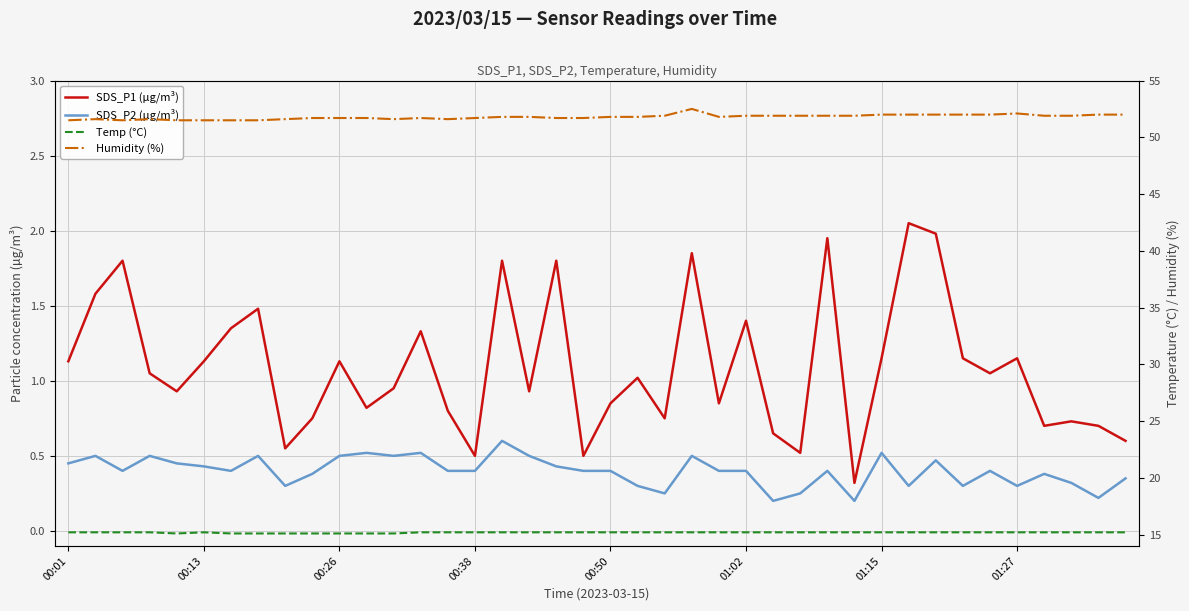

Reading left to right, transcribe all the data shown in this chart.

SDS_P1 (µg/m³): 1.1	1.6	1.8	1.1	0.9	1.1	1.4	1.5	0.6	0.8	1.1	0.8	0.9	1.3	0.8	0.5	1.8	0.9	1.8	0.5	0.8	1.0	0.8	1.9	0.8	1.4	0.7	0.5	1.9	0.3	1.1	2.0	2.0	1.1	1.1	1.1	0.7	0.7	0.7	0.6
SDS_P2 (µg/m³): 0.5	0.5	0.4	0.5	0.5	0.4	0.4	0.5	0.3	0.4	0.5	0.5	0.5	0.5	0.4	0.4	0.6	0.5	0.4	0.4	0.4	0.3	0.2	0.5	0.4	0.4	0.2	0.2	0.4	0.2	0.5	0.3	0.5	0.3	0.4	0.3	0.4	0.3	0.2	0.3
Temp (°C): 15.2	15.2	15.2	15.2	15.1	15.2	15.1	15.1	15.1	15.1	15.1	15.1	15.1	15.2	15.2	15.2	15.2	15.2	15.2	15.2	15.2	15.2	15.2	15.2	15.2	15.2	15.2	15.2	15.2	15.2	15.2	15.2	15.2	15.2	15.2	15.2	15.2	15.2	15.2	15.2
Humidity (%): 51.5	51.6	51.5	51.6	51.5	51.5	51.5	51.5	51.6	51.7	51.7	51.7	51.6	51.7	51.6	51.7	51.8	51.8	51.7	51.7	51.8	51.8	51.9	52.5	51.8	51.9	51.9	51.9	51.9	51.9	52.0	52.0	52.0	52.0	52.0	52.1	51.9	51.9	52.0	52.0